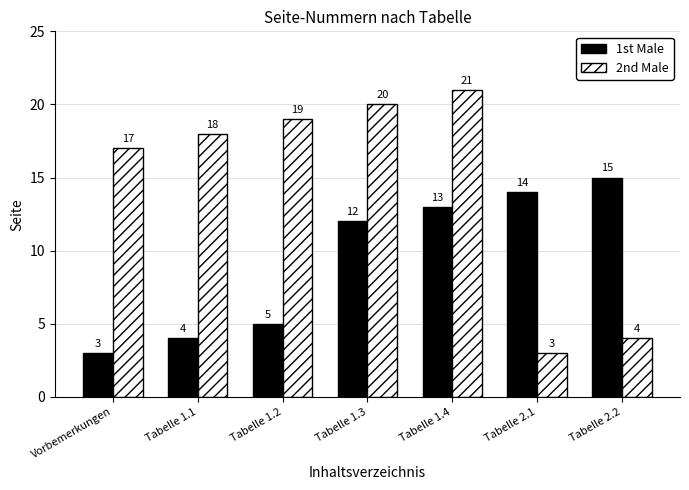

The value of 1st Male at Tabelle 2.1 is 14. True or false?

True